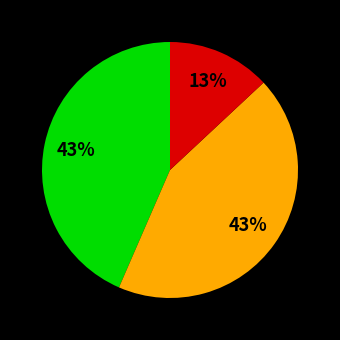

How many segments does this pie chart have?

3